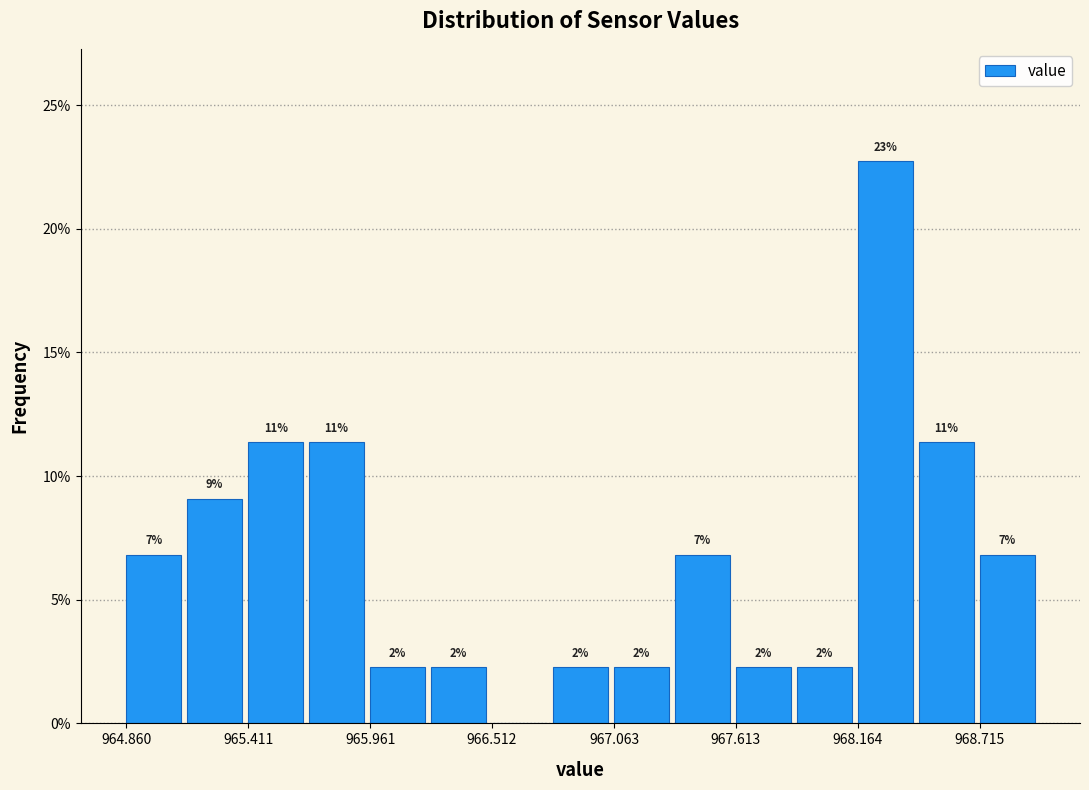

Around what value on the x-axis is the tallest bar? Give the approximate position of its centre, as read against the axis.

968.3